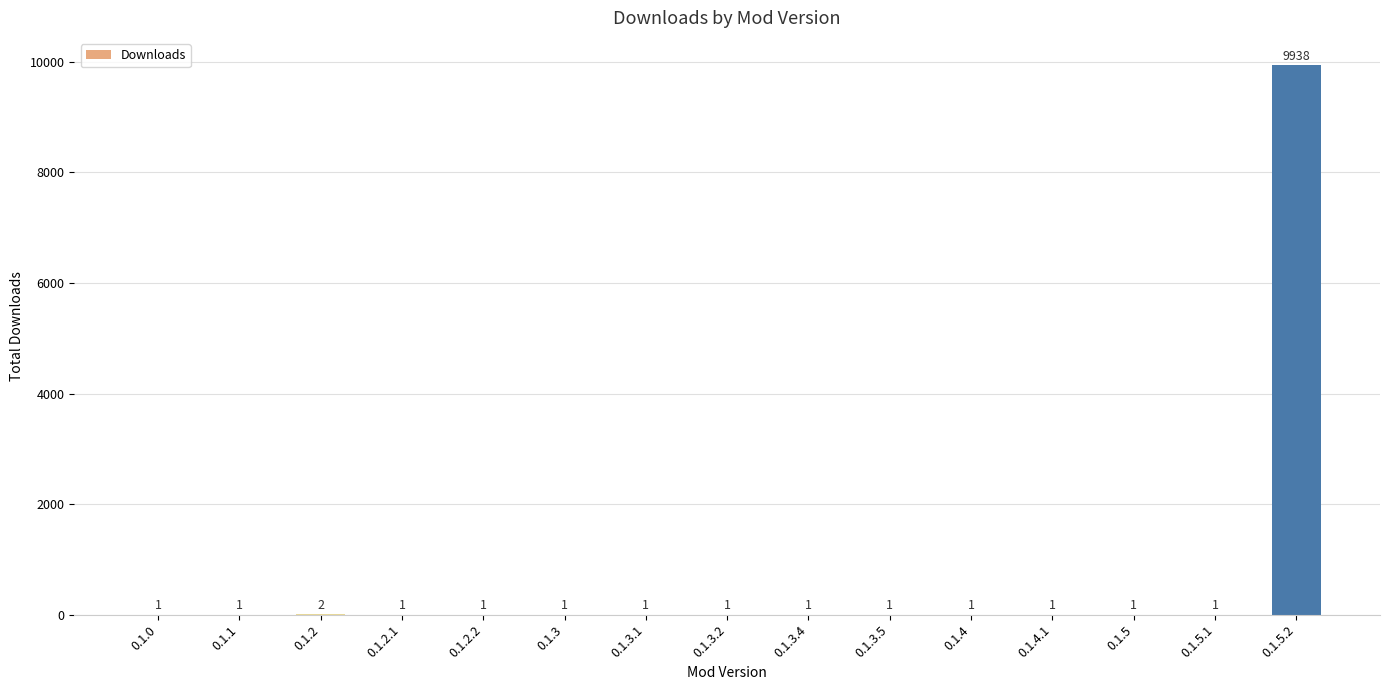

Is it true that the value at 0.1.0 is 1?

True